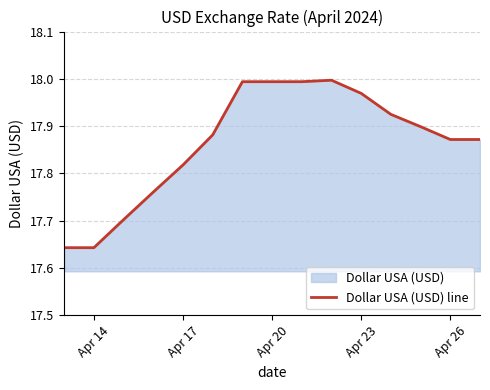

The chart shows a value of 24.3 at Apr 20. True or false?

False